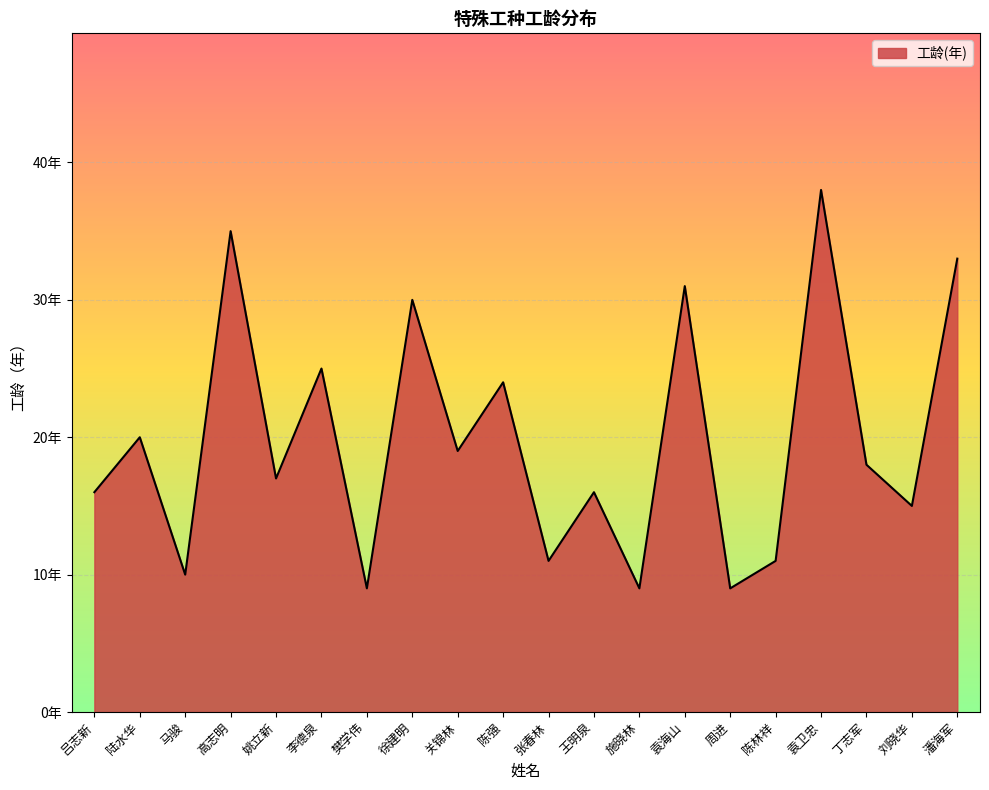

What is the difference between the maximum and minimum values?

29